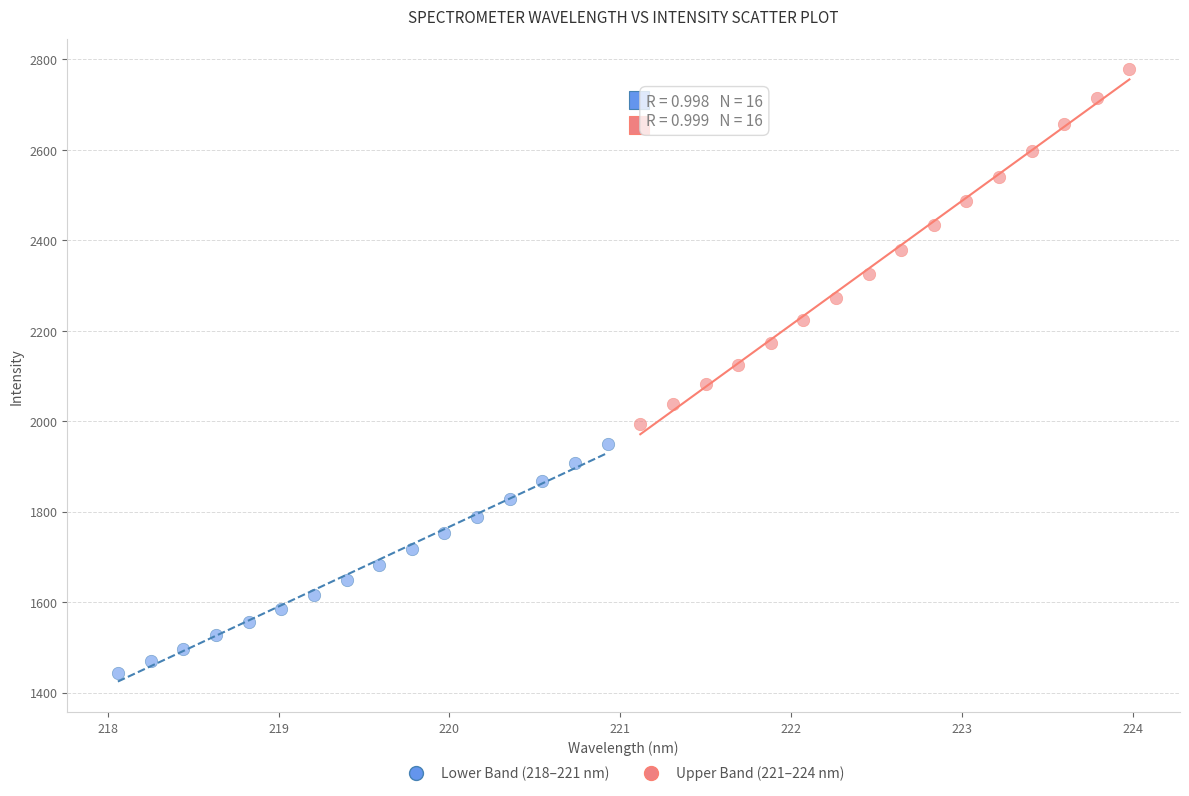

Which series has the largest Y range (max minus min)?

Upper Band (221–224 nm)